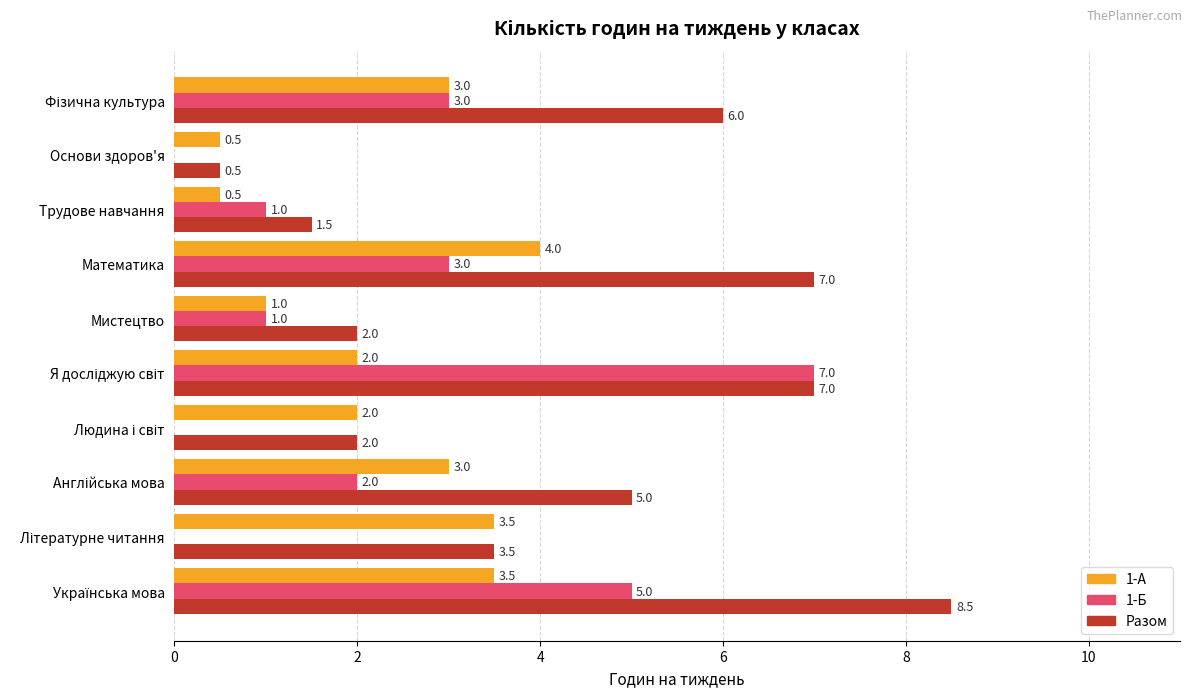

What is the maximum value shown in the chart?

8.5